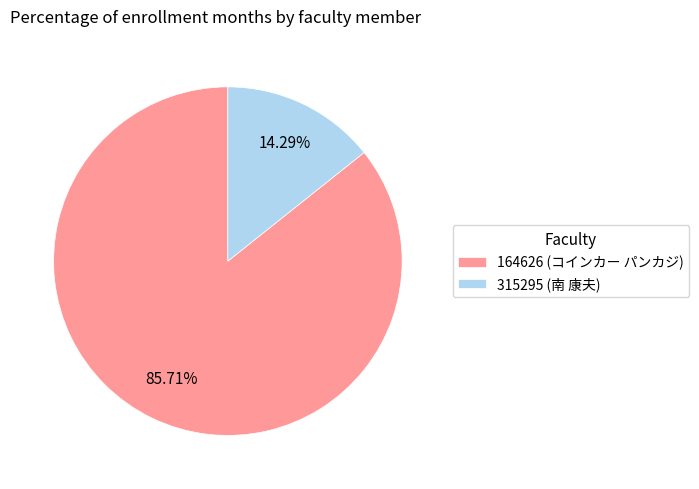

Does 315295 (南 康夫) account for over 50% of the chart?

No